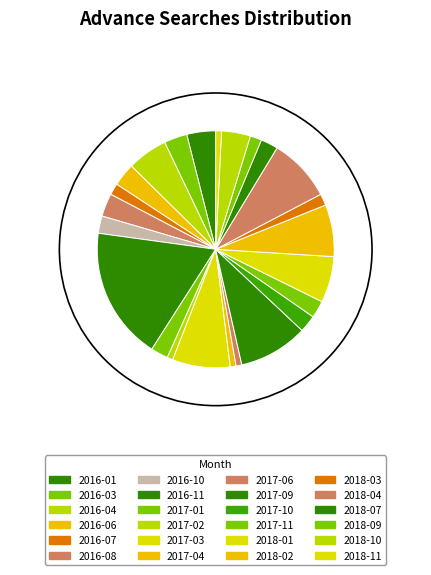

To the nearest percent, what portion does 2017-04 represent?

1%